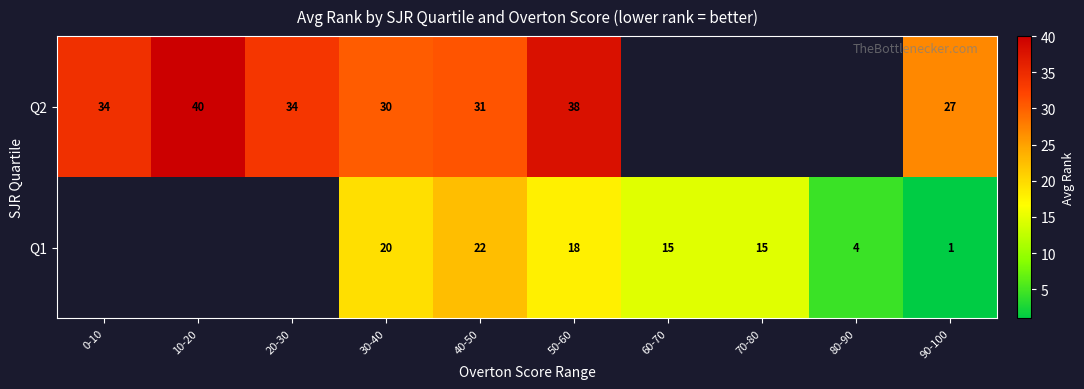

The Q1 series shows 18.0 at 50-60. True or false?

True